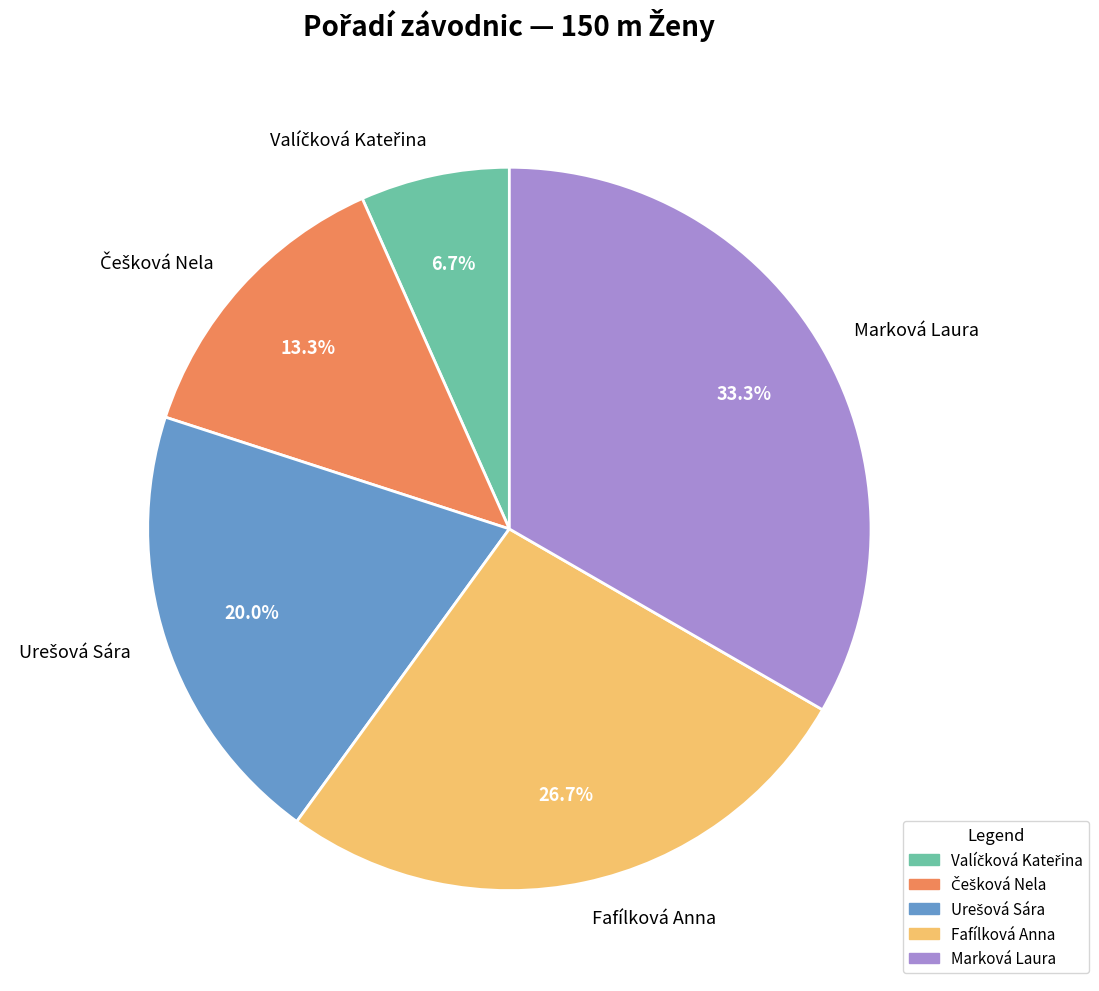

Which slice is the largest?

Marková Laura